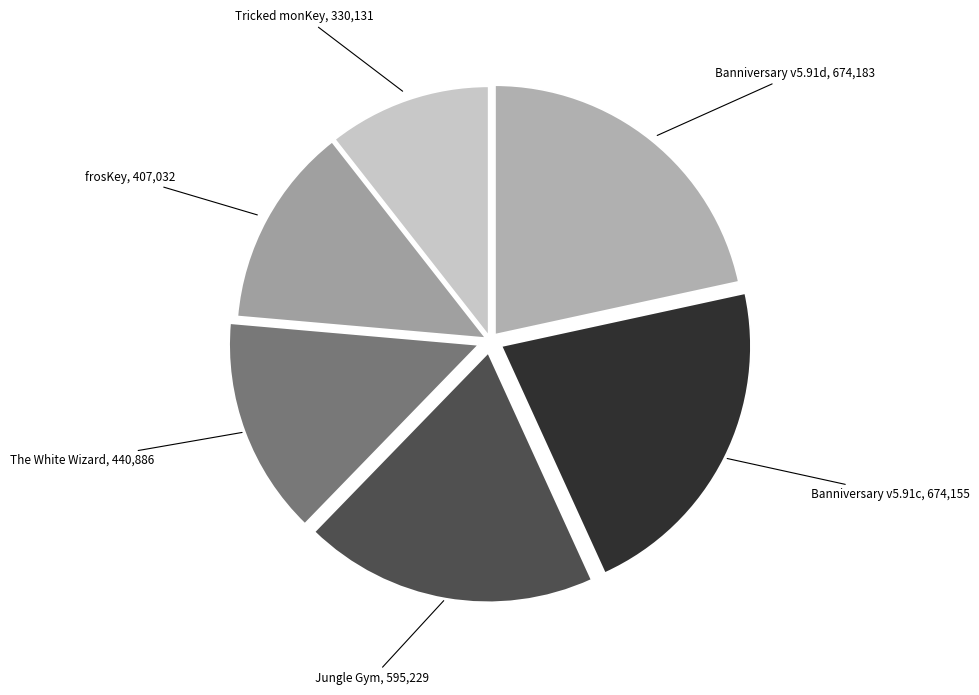

Is there a majority slice in this chart?

No